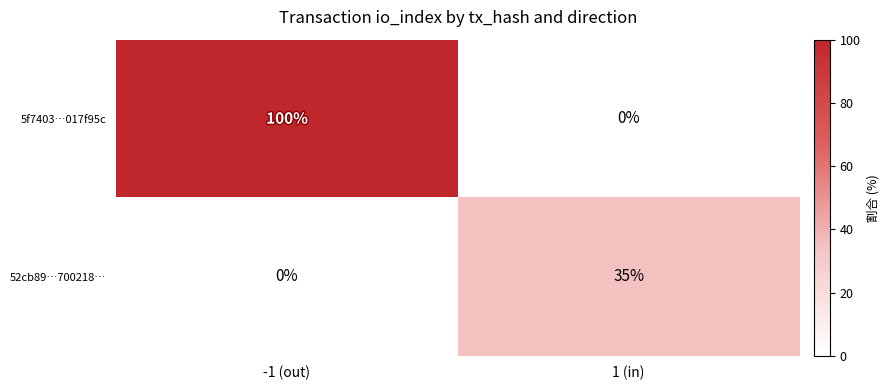

How many values in 52cb89…700218… are above zero?

1